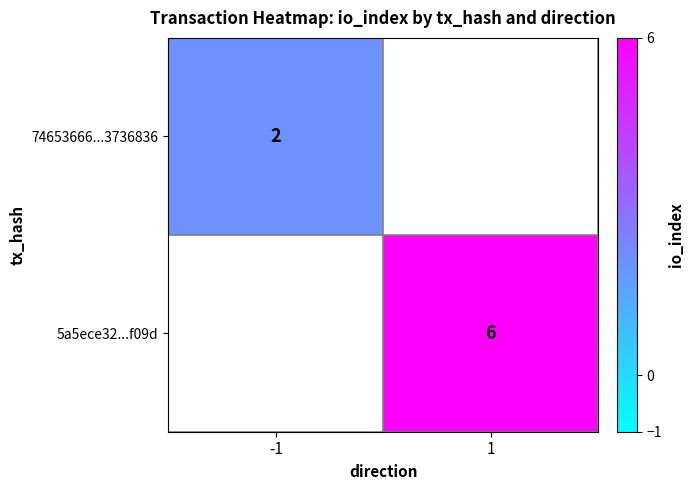

The 5a5ece32...f09d series shows 9 at 1. True or false?

False